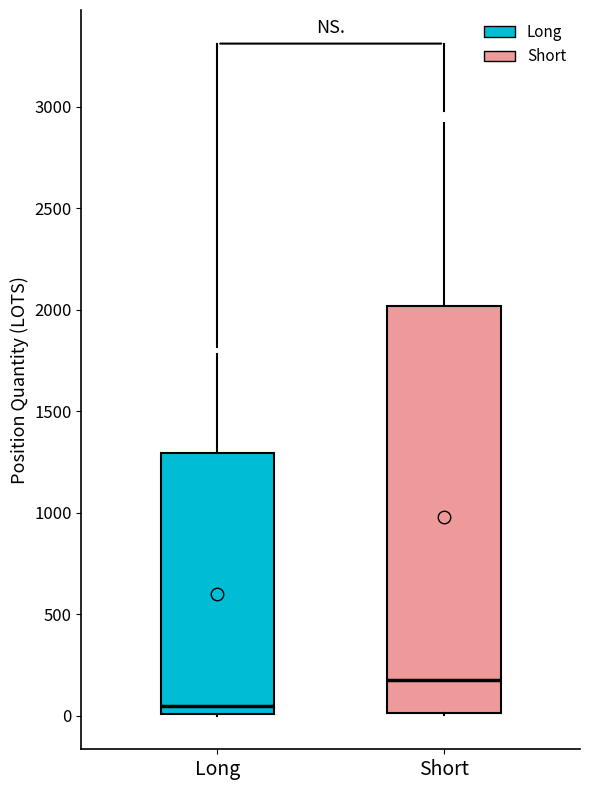

Reading left to right, read every box against the y-axis: the position of its median line, the range the box covers, and the ends of its whiskers. The values are not printed on the chart, so give them approximately, as read against the axis.

Long: median 50, box 0 to 1300, whiskers 0 to 1800
Short: median 200, box 0 to 2000, whiskers 0 to 2900